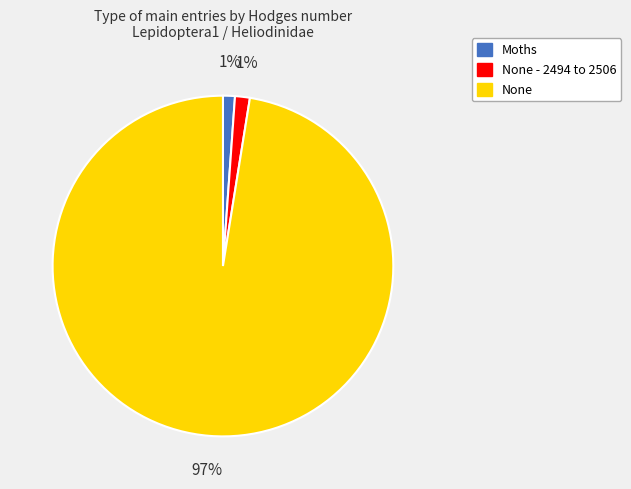

How many segments does this pie chart have?

3